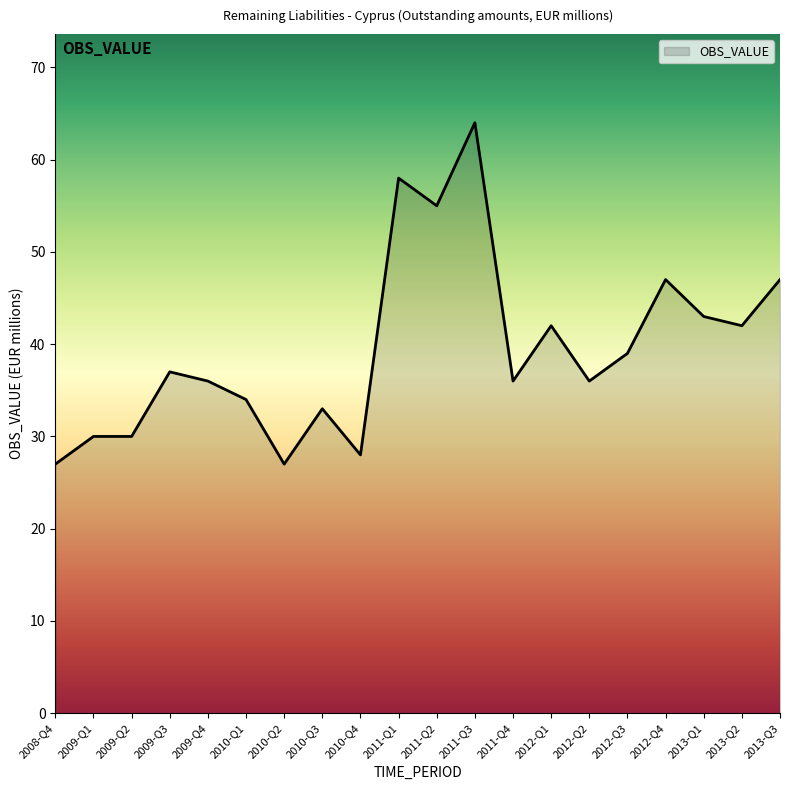

Read the value at 2012-Q1, to the nearest 10.

40